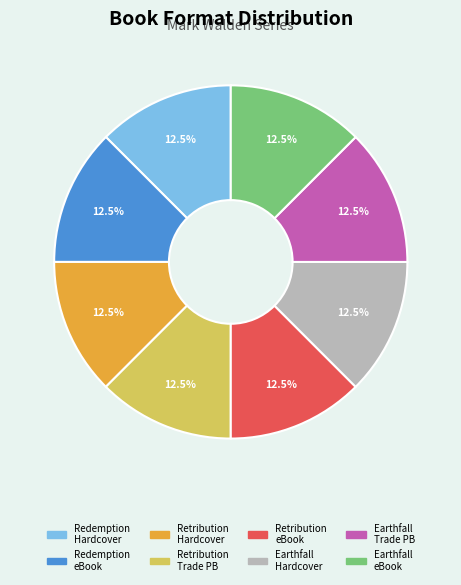

Is there any slice that represents more than half of the pie?

No